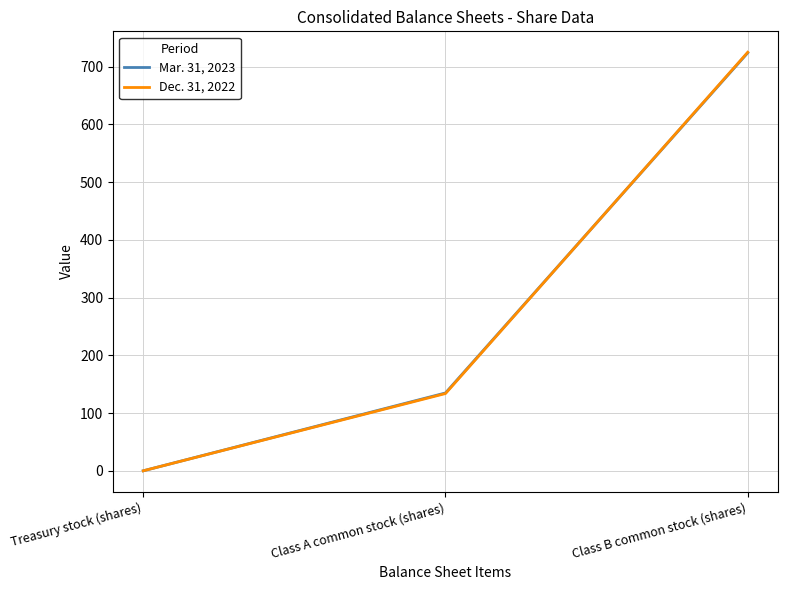

Which series has the largest range (max minus min)?

Dec. 31, 2022